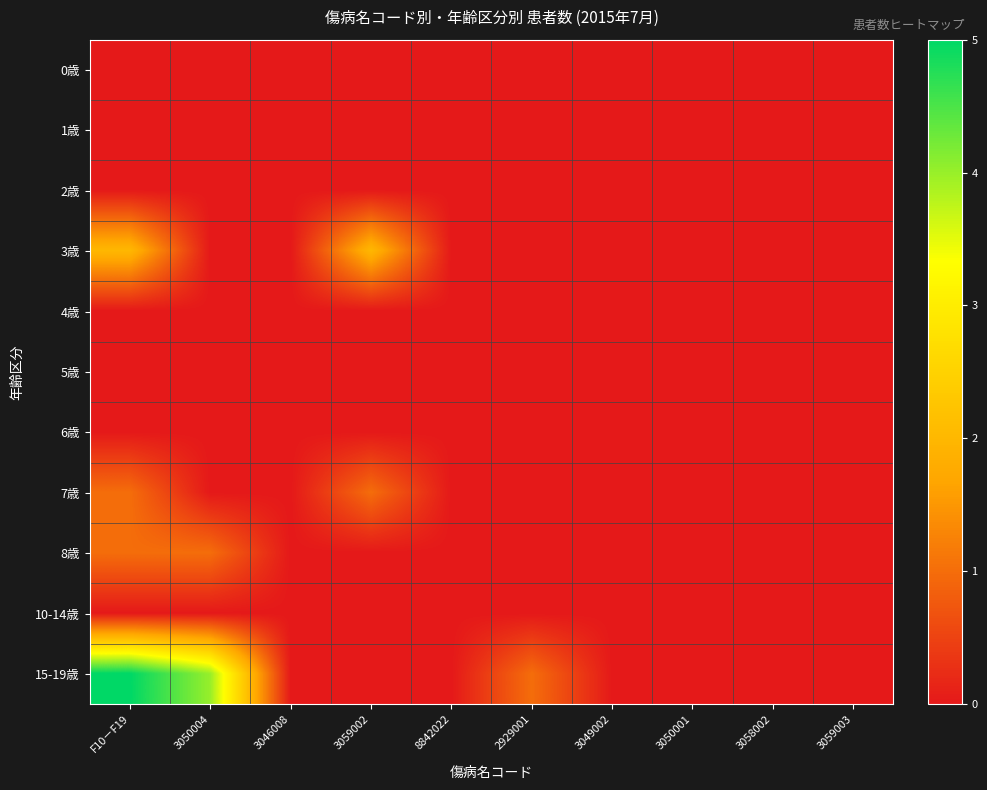

At which category is the sum across all series the highest?

F10－F19